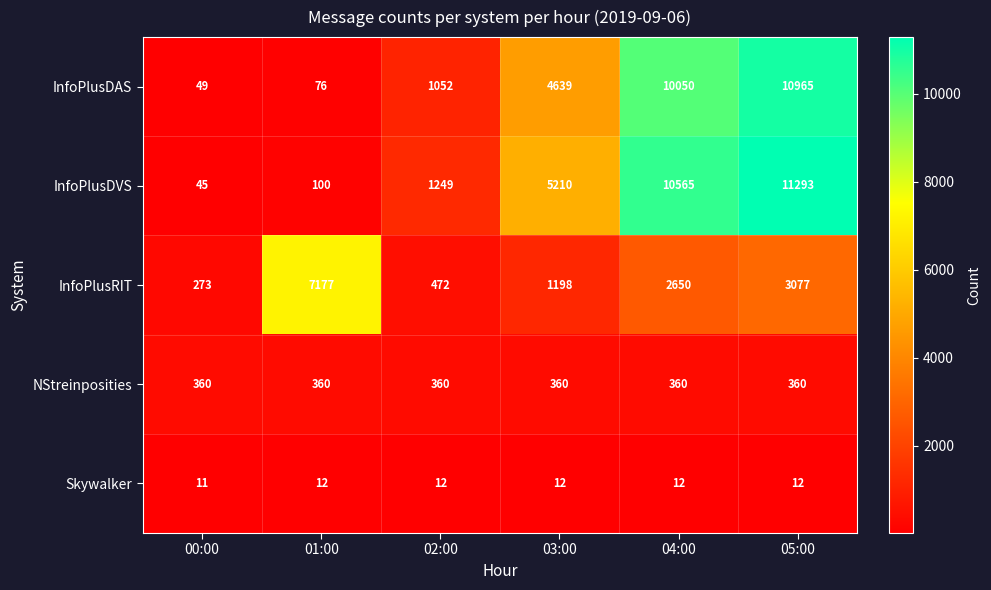

Reading left to right, what are all the values shown in this chart?

InfoPlusDAS: 00:00=49	01:00=76	02:00=1052	03:00=4639	04:00=10050	05:00=10965
InfoPlusDVS: 00:00=45	01:00=100	02:00=1249	03:00=5210	04:00=10565	05:00=11293
InfoPlusRIT: 00:00=273	01:00=7177	02:00=472	03:00=1198	04:00=2650	05:00=3077
NStreinposities: 00:00=360	01:00=360	02:00=360	03:00=360	04:00=360	05:00=360
Skywalker: 00:00=11	01:00=12	02:00=12	03:00=12	04:00=12	05:00=12